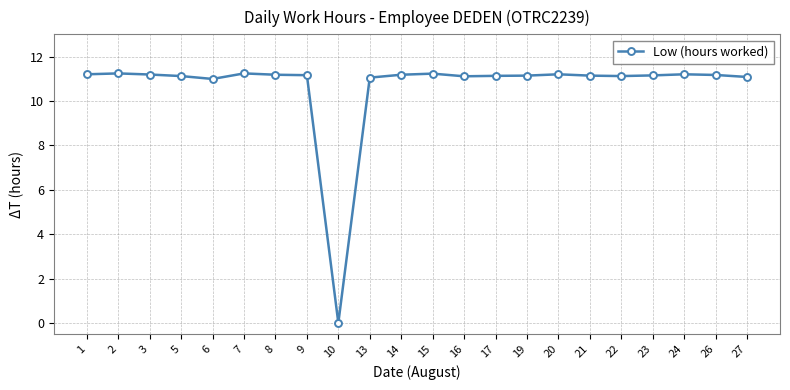

What is the value of the 8th point from the left?

11.2